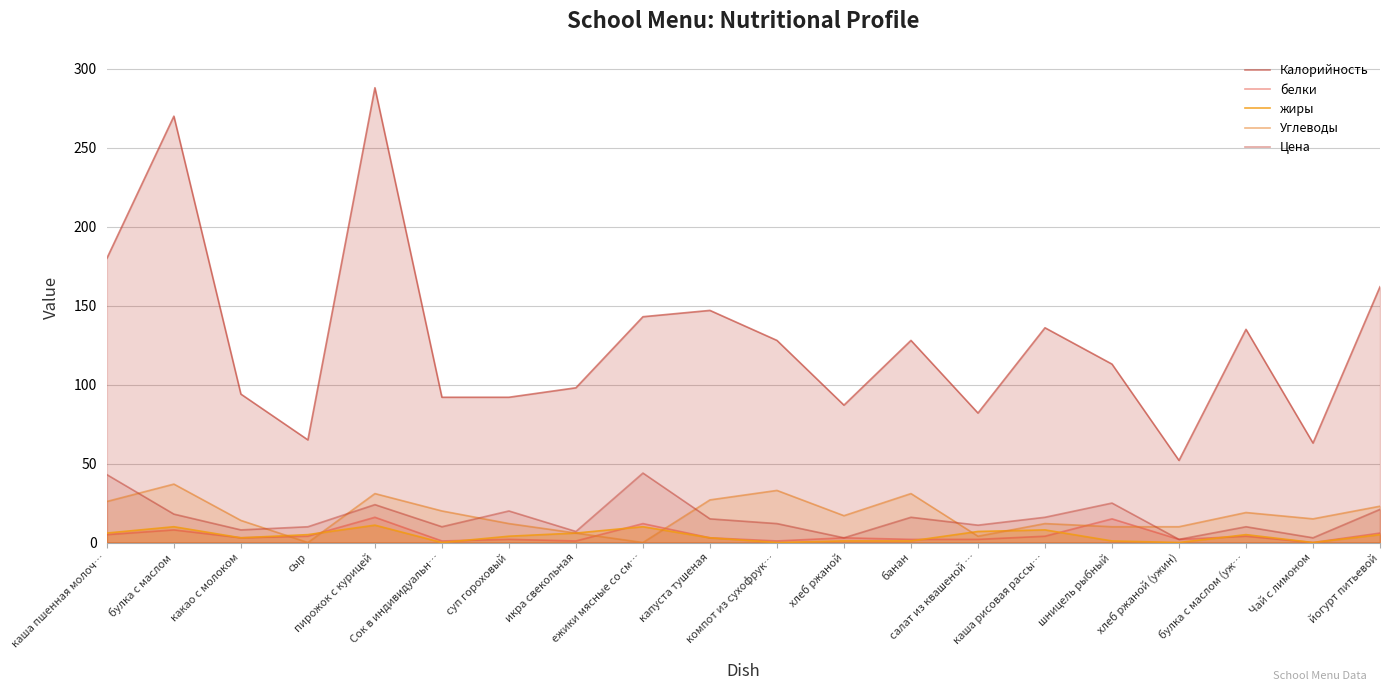

What is the sum of all белки values?

94